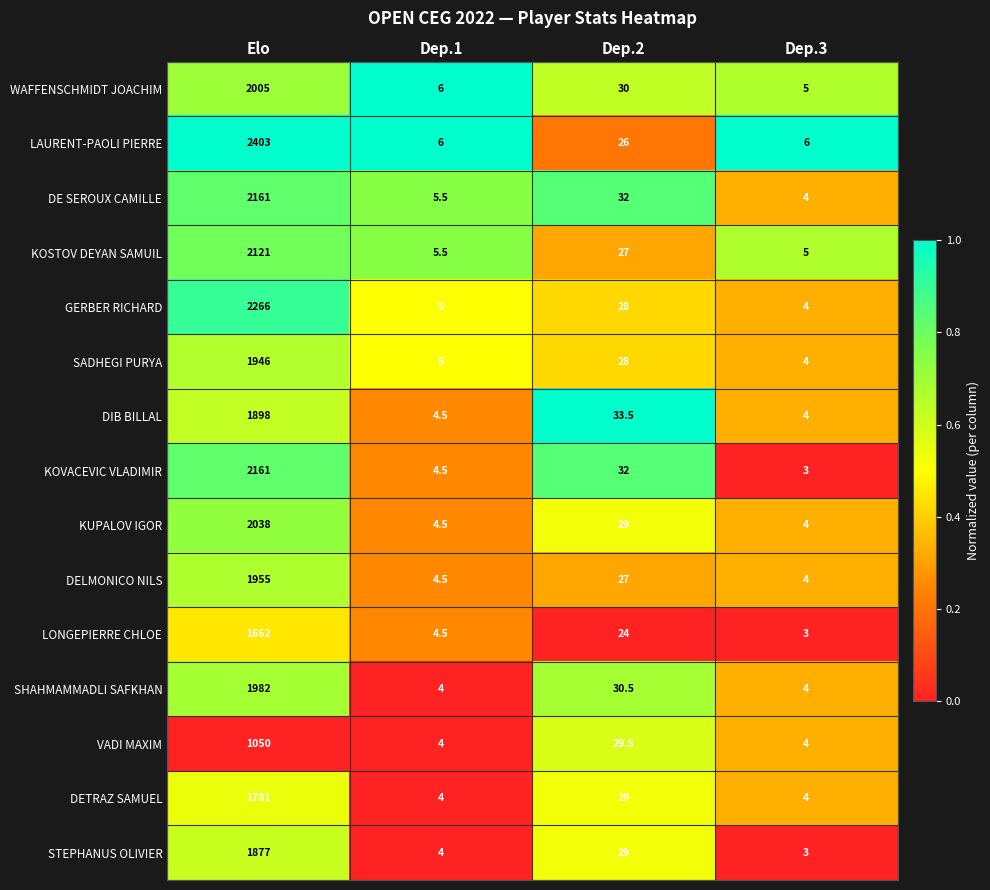

List the labels in order of KOSTOV DEYAN SAMUIL value, smallest first.

Dep.3, Dep.1, Dep.2, Elo